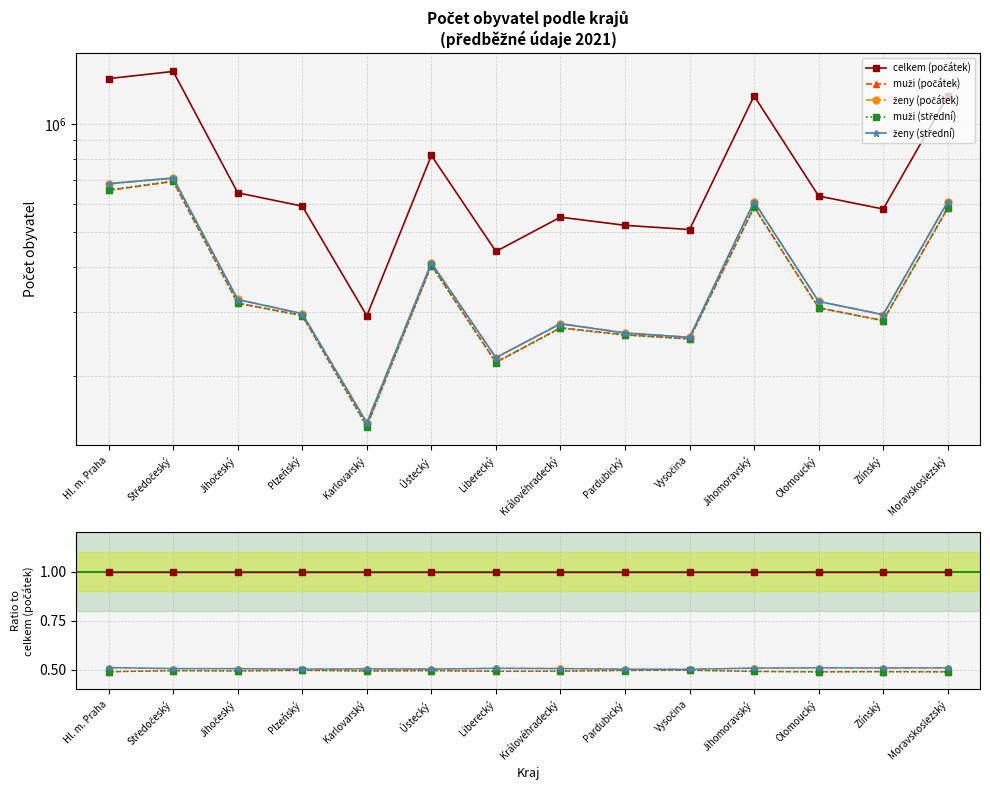

Rank the series at Plzeňský from highest to lowest value.

celkem (počátek), ženy (střední), ženy (počátek), muži (počátek), muži (střední)